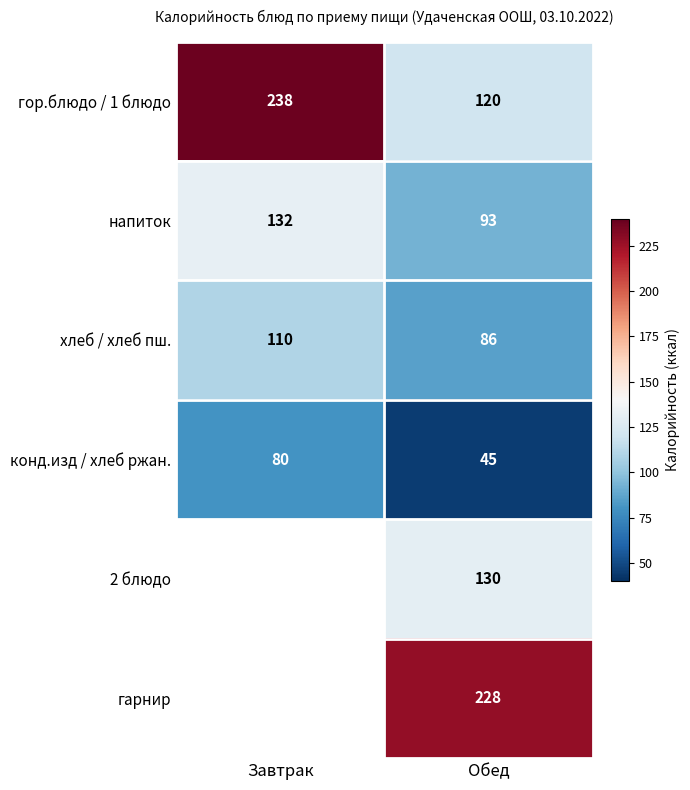

Is it true that хлеб / хлеб пш. equals 86 at Обед?

True